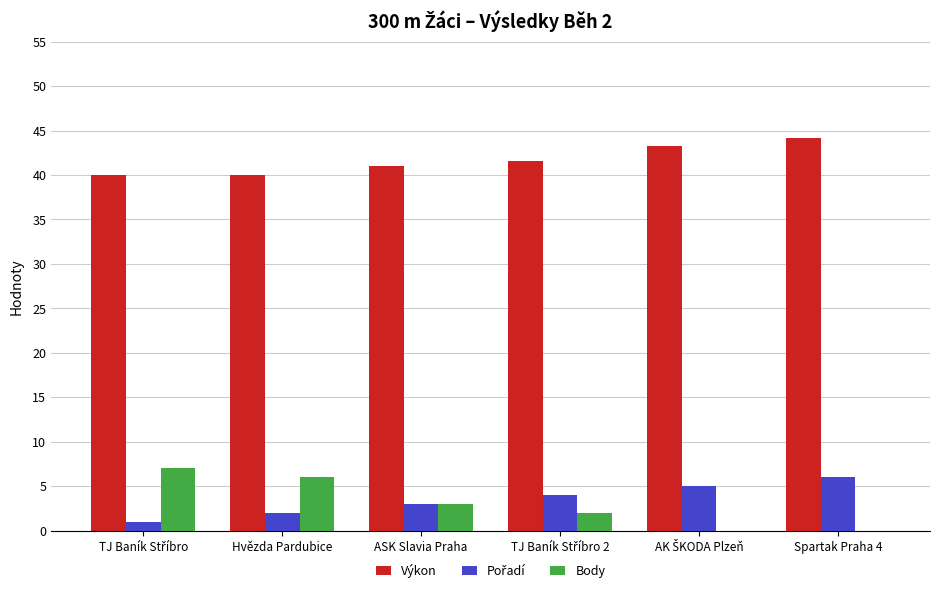

The Výkon series shows 60.6 at Spartak Praha 4. True or false?

False